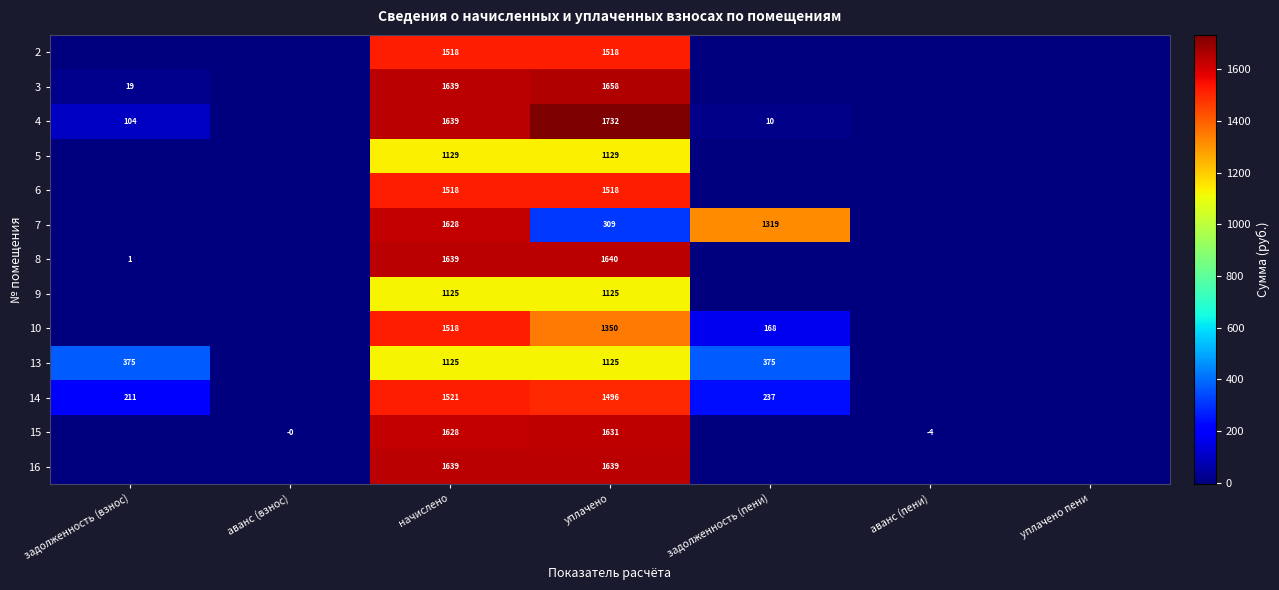

Count the number of categories in the chart.

7